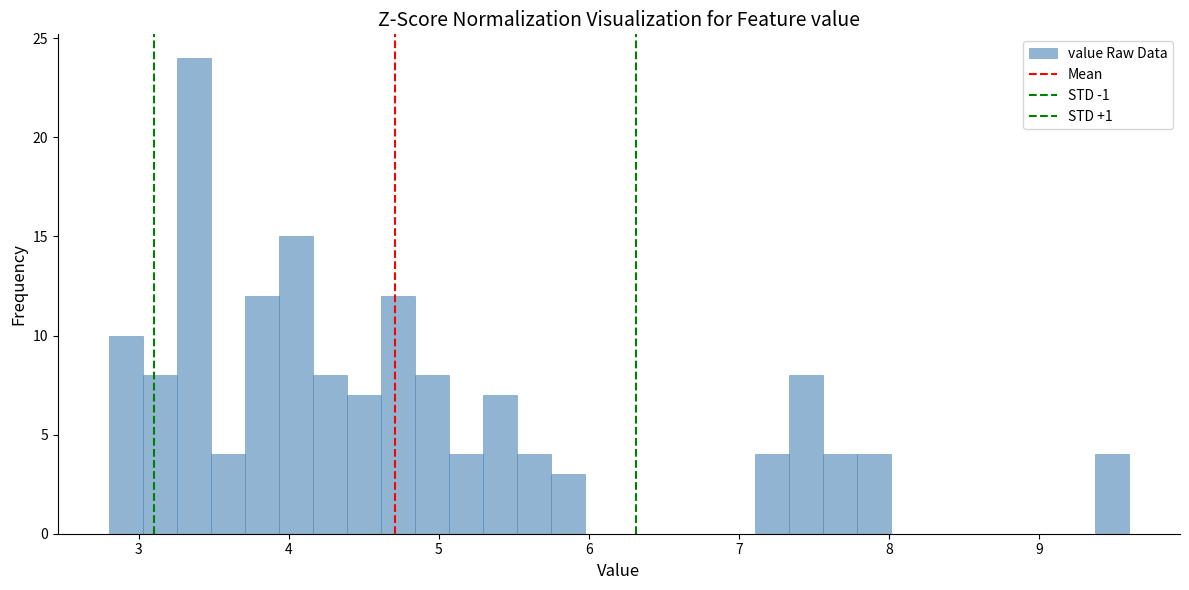

Read against the x-axis, roughly where is the centre of the tallest bar?

3.4